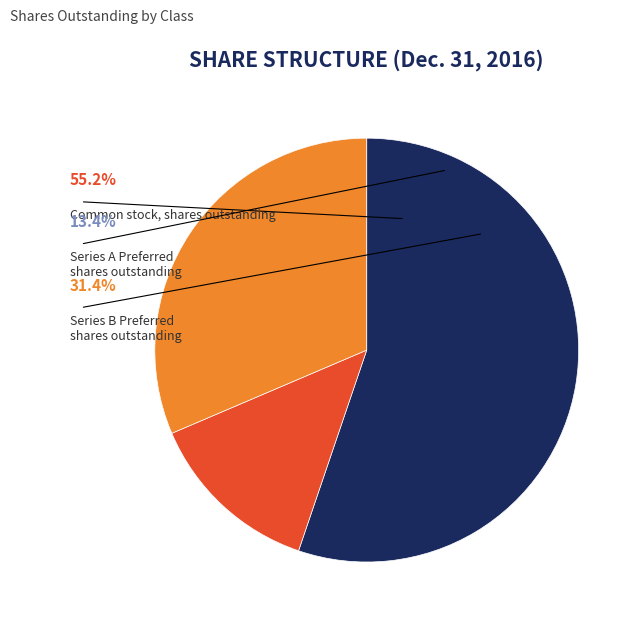

Is there any slice that represents more than half of the pie?

Yes